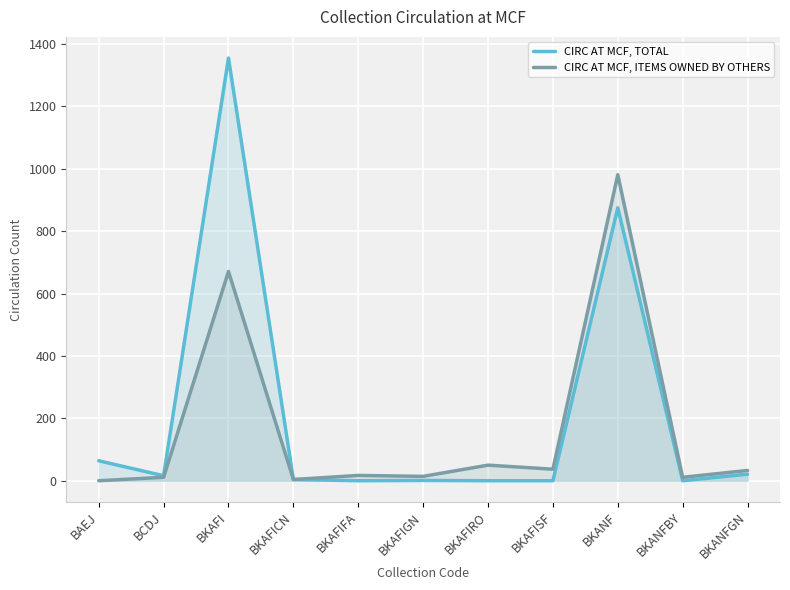

What is the sum of all CIRC AT MCF, ITEMS OWNED BY OTHERS values?

1829